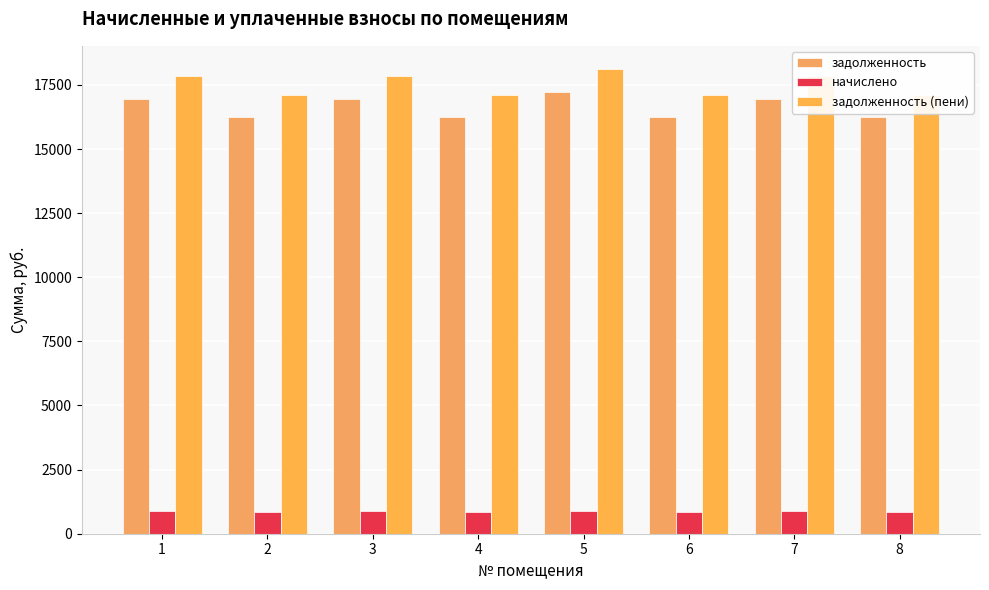

The задолженность (пени) series shows 18118.0 at 5. True or false?

True